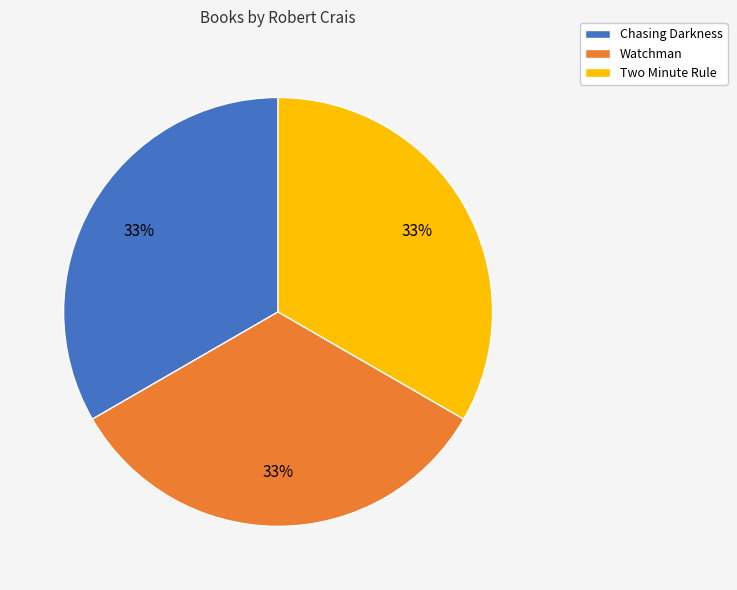

What percentage is the Two Minute Rule slice, to the nearest percent?

33%